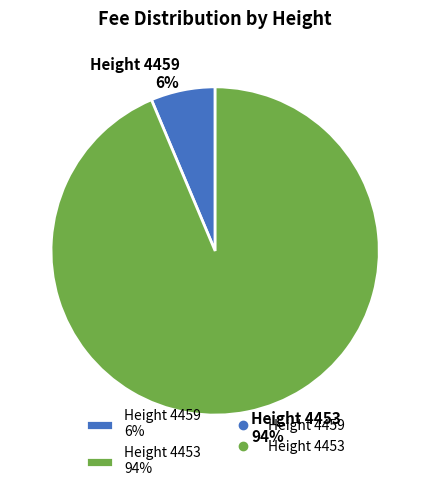

What is the smallest slice in the pie chart?

Height 4459 6%